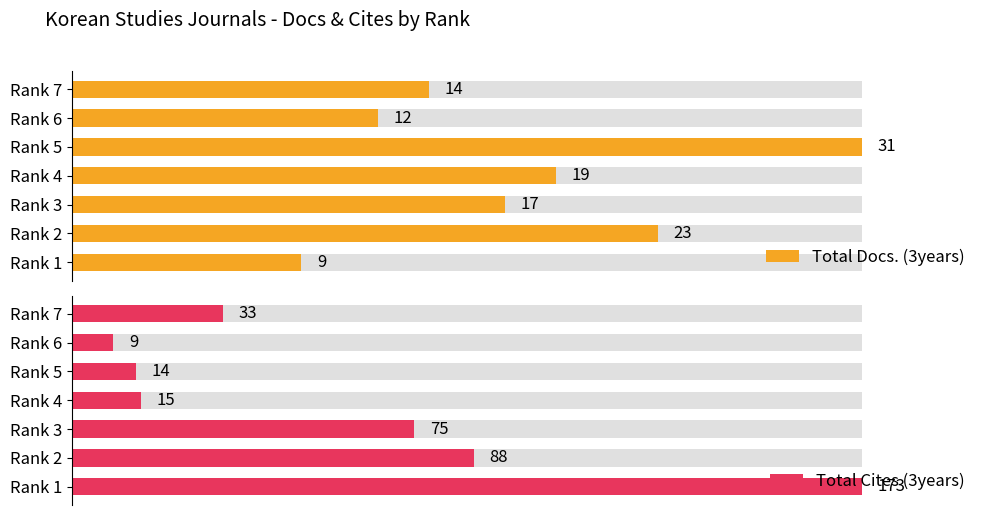

What are all the series names shown in the legend?

Total Docs. (3years), Total Cites (3years)